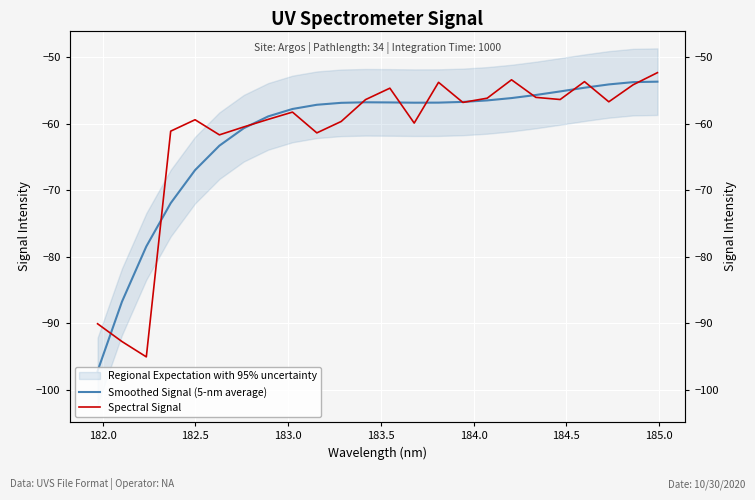

How many times do Smoothed Signal (5-nm average) and Spectral Signal cross each other?

12